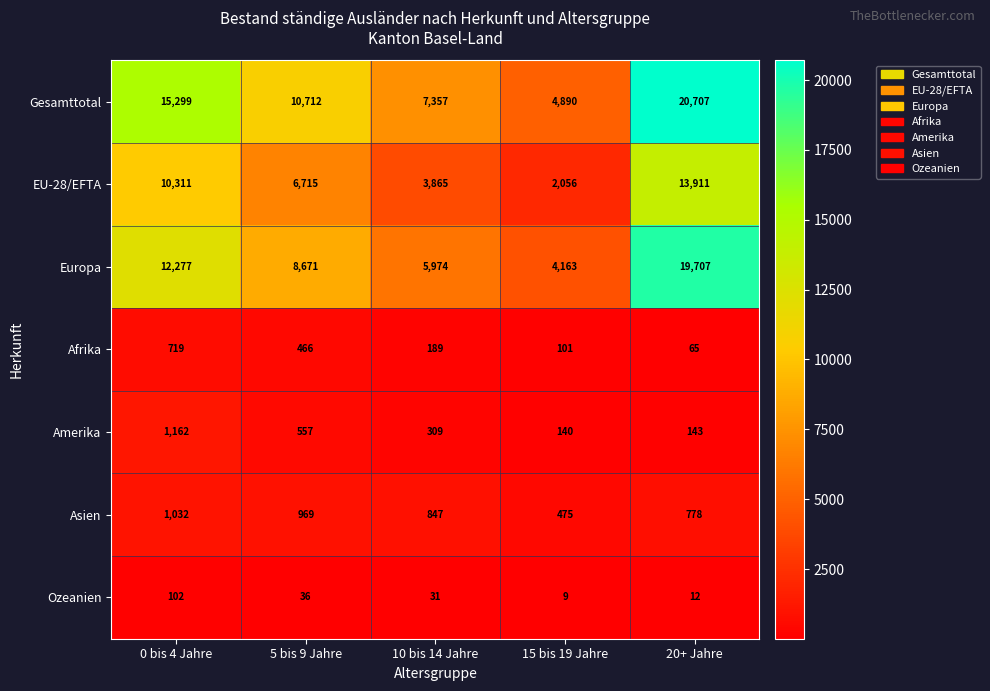

What is the highest value of the Ozeanien series?

102